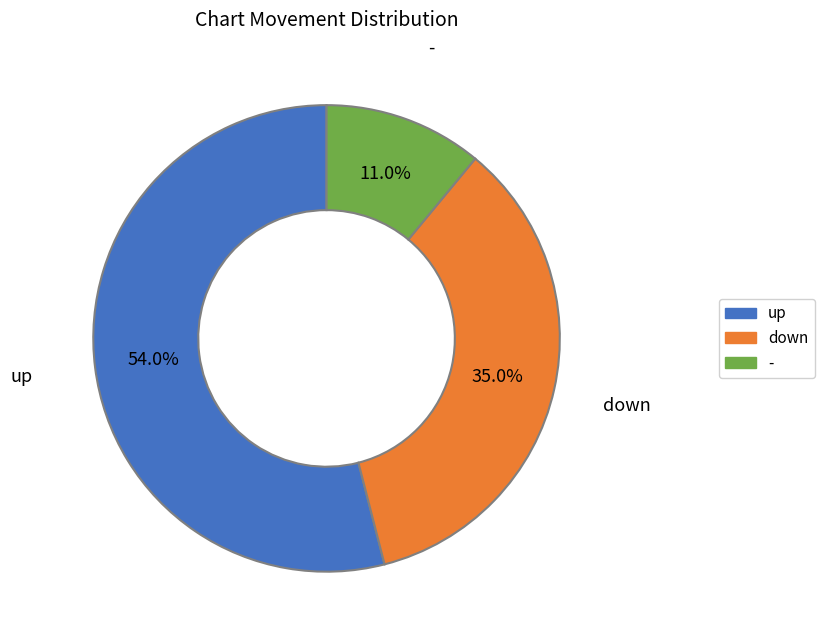

What percentage do down and - together represent?

46.0%